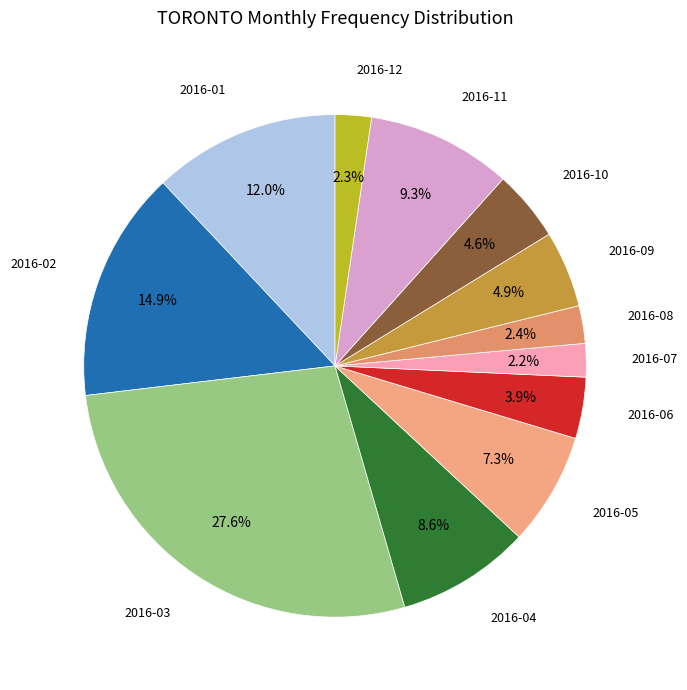

To the nearest percent, what is the difference between the largest and smallest slice percentages?

25%